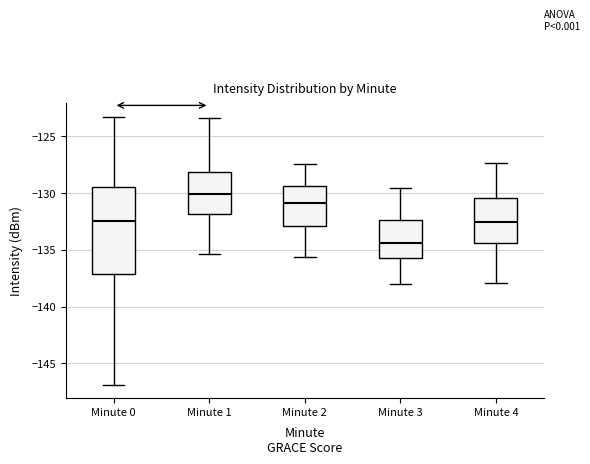

Reading left to right, read every box against the y-axis: the position of its median line, the range the box covers, and the ends of its whiskers. The values are not printed on the chart, so give them approximately, as read against the axis.

Minute 0: median -132.5, box -137.0 to -129.5, whiskers -147.0 to -123.5
Minute 1: median -130.0, box -132.0 to -128.0, whiskers -135.5 to -123.5
Minute 2: median -131.0, box -133.0 to -129.5, whiskers -135.5 to -127.5
Minute 3: median -134.5, box -135.5 to -132.5, whiskers -138.0 to -129.5
Minute 4: median -132.5, box -134.5 to -130.5, whiskers -138.0 to -127.5